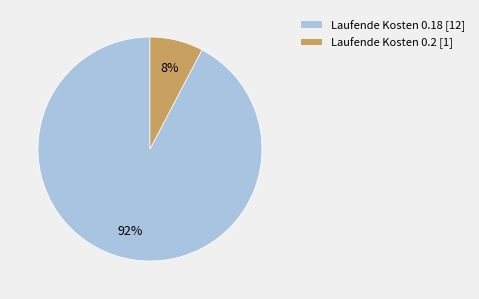

To the nearest percent, what percentage of the pie is Laufende Kosten 0.2 [1]?

8%